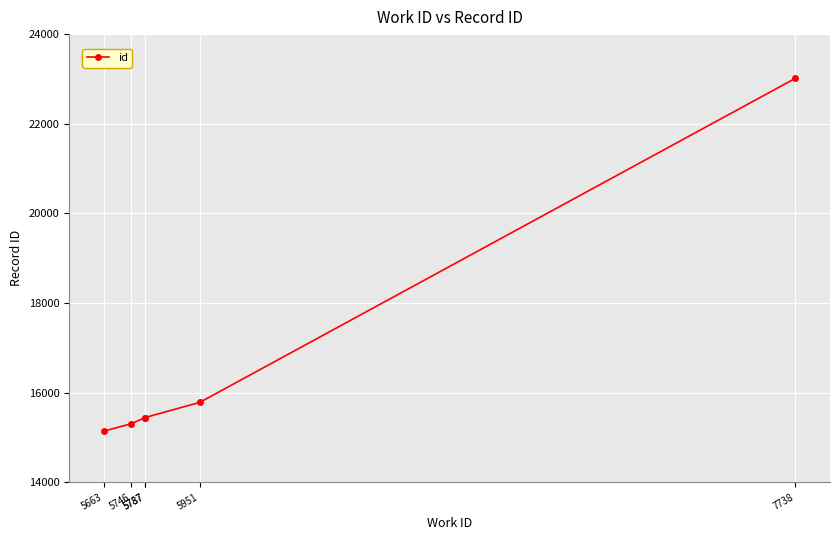

What is the difference between the values at 7738 and 5951?

7234